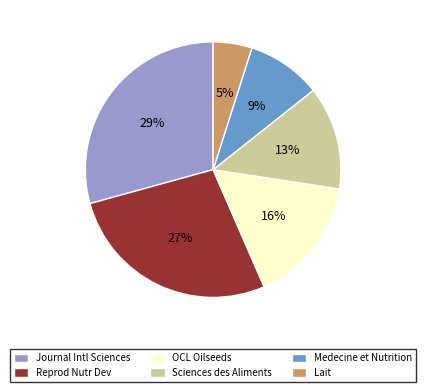

True or false: Sciences des Aliments accounts for 4% of the total.

False